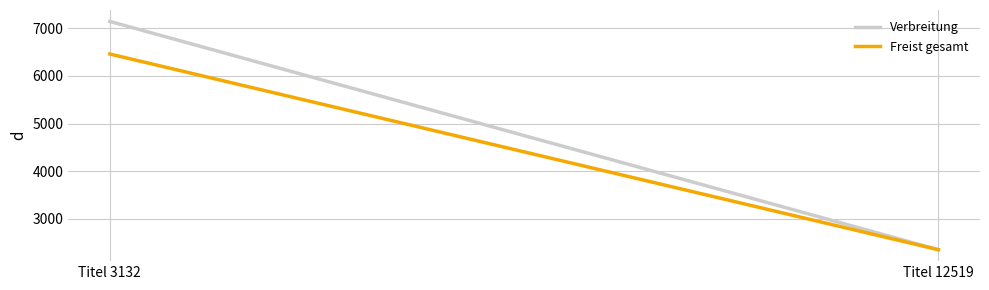

What is the smallest value displayed?

2352